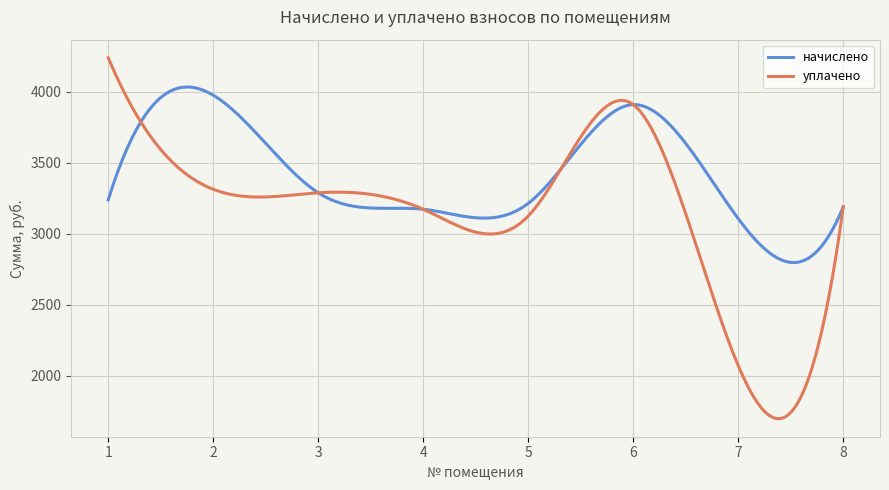

Rank the series by their average value, from lowest to highest.

уплачено, начислено